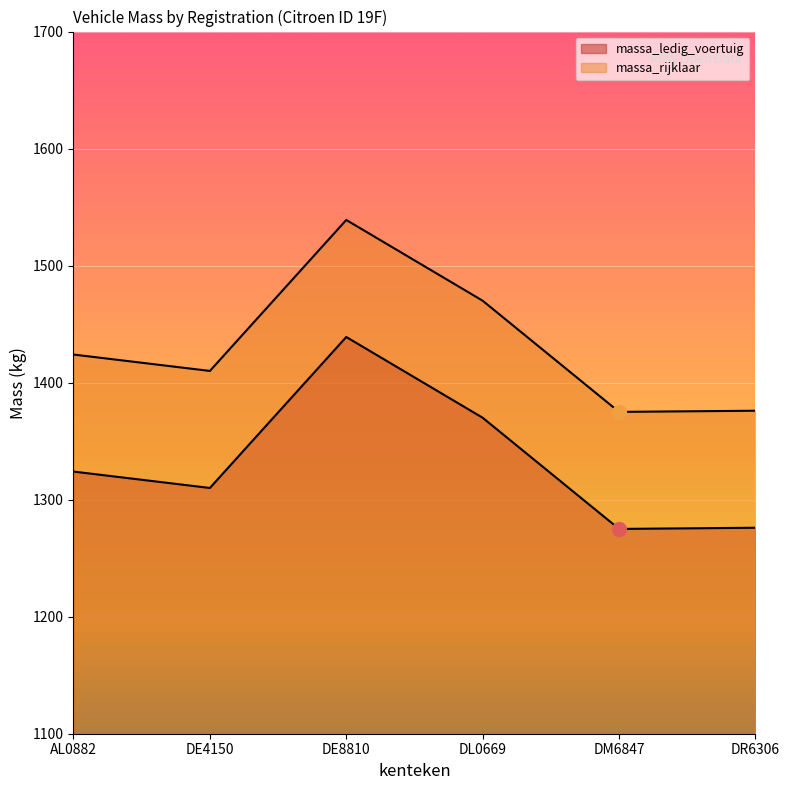

How many values in the massa_ledig_voertuig series exceed 1324?

2